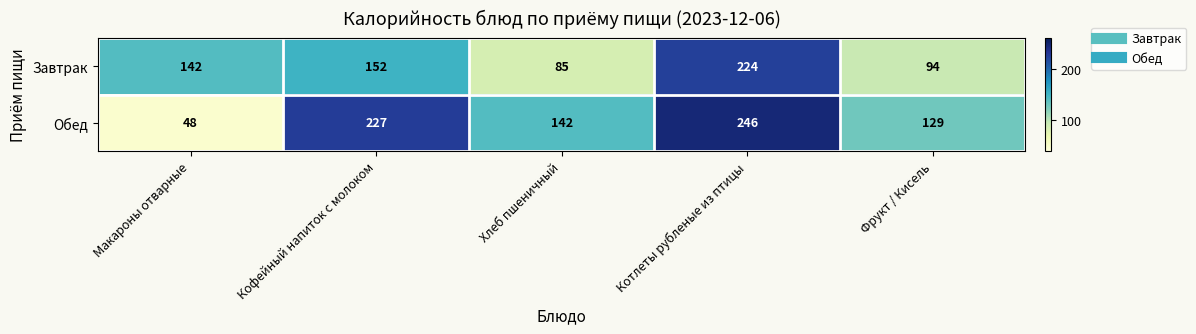

Where is Обед nearest to the value 147?

Хлеб пшеничный